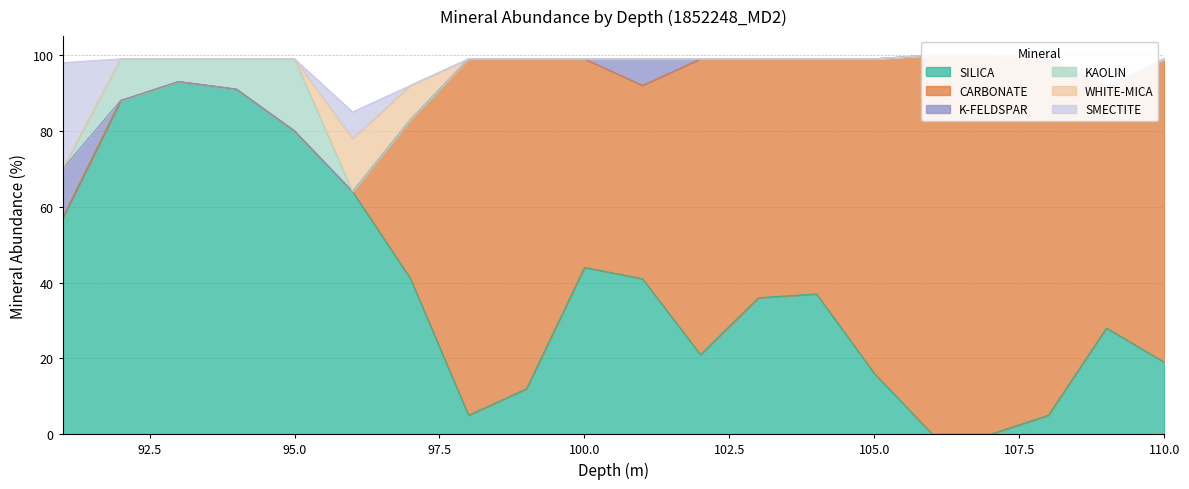

Which series changed the most between 94 and 106?

CARBONATE